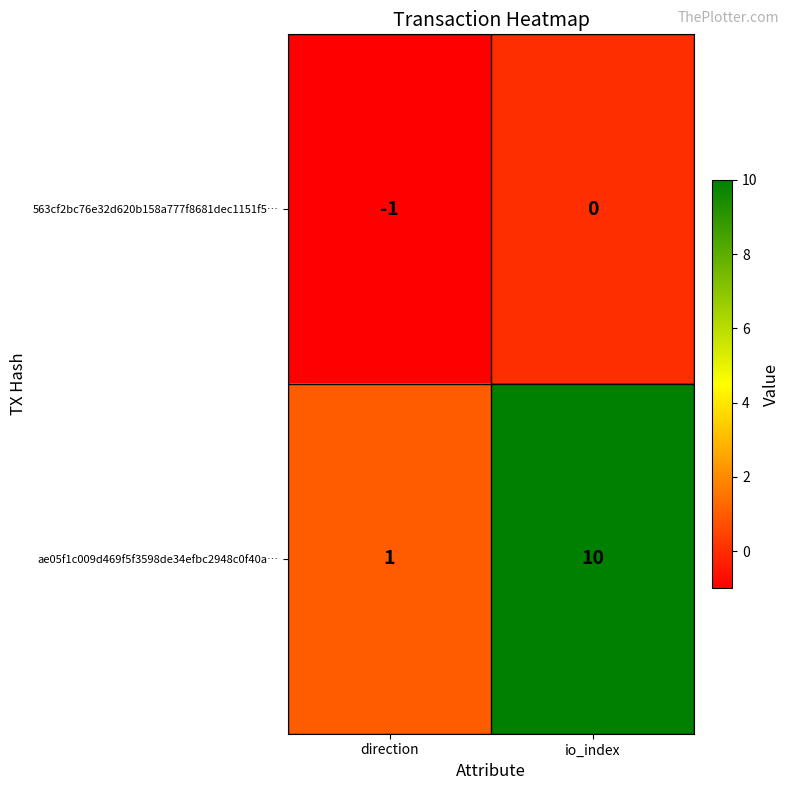

True or false: ae05f1c009d469f5f3598de34efbc2948c0f40a… has a value of 2 at direction.

False